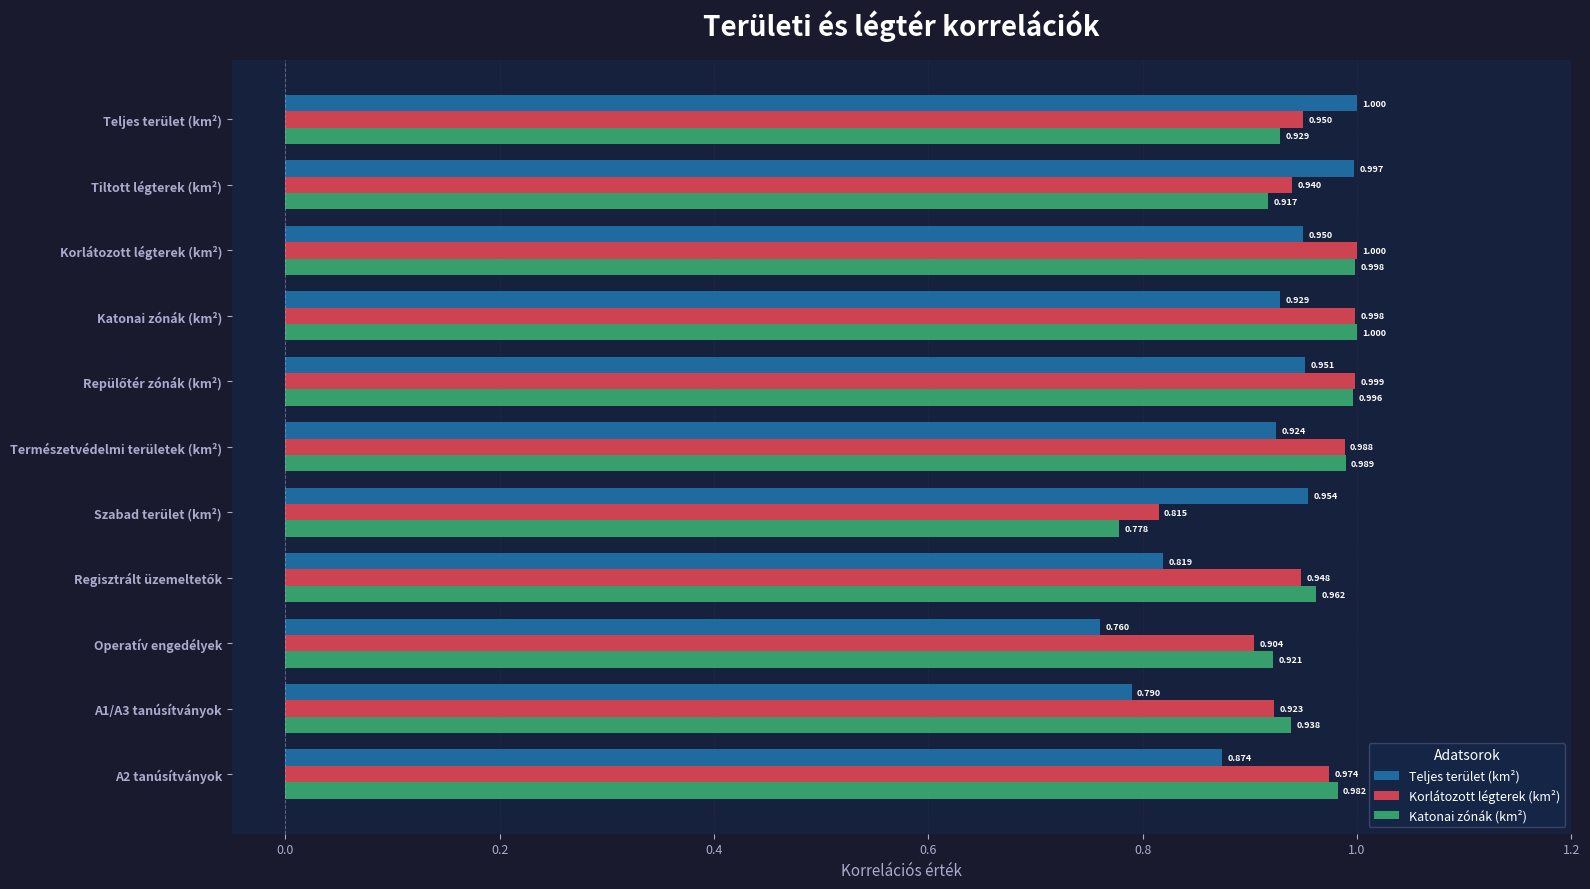

At Teljes terület (km²), list the series in order from largest to smallest.

Teljes terület (km²), Korlátozott légterek (km²), Katonai zónák (km²)